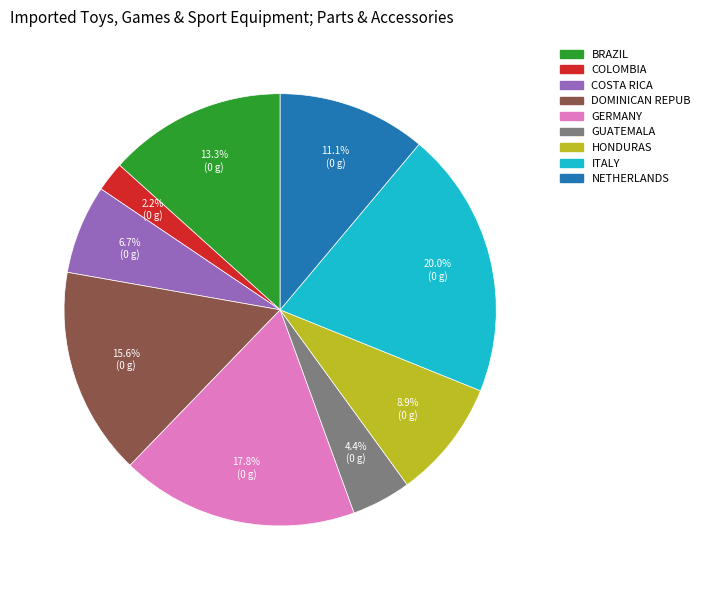

Is there a majority slice in this chart?

No